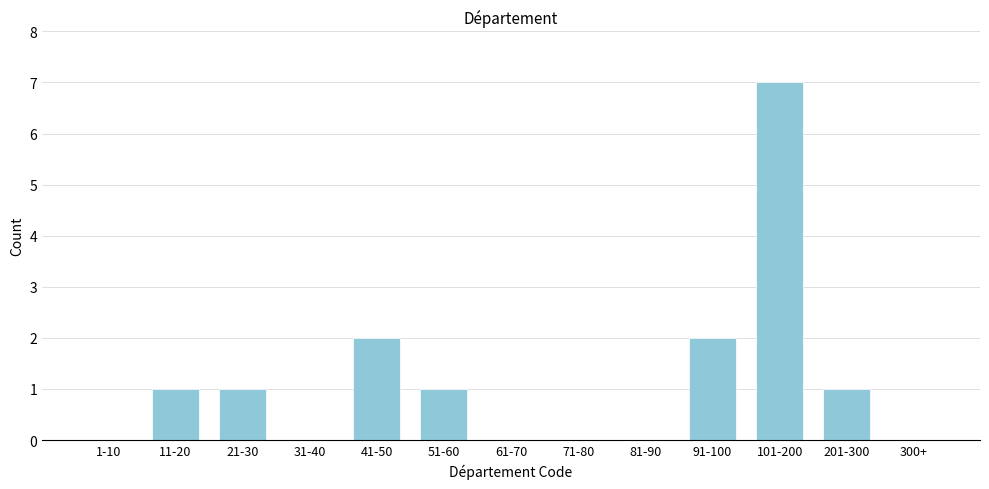

Reading right to left, extract all data points from this chart.

300+=0	201-300=1	101-200=7	91-100=2	81-90=0	71-80=0	61-70=0	51-60=1	41-50=2	31-40=0	21-30=1	11-20=1	1-10=0